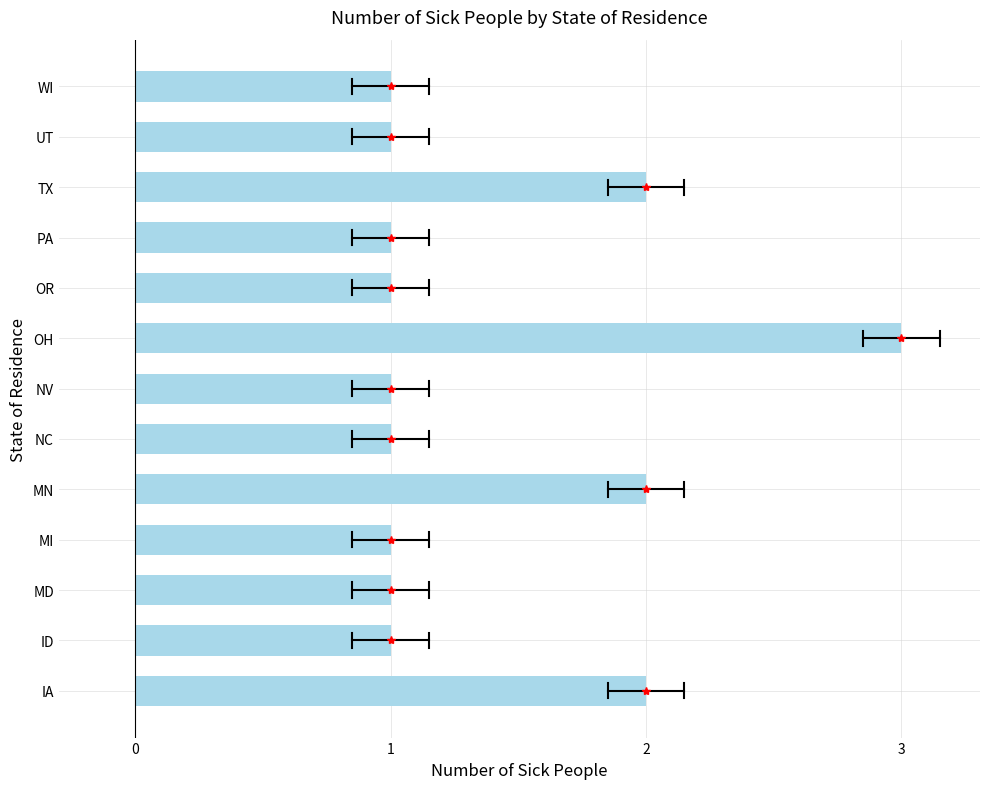

Is it true that the value at WI is 1?

True